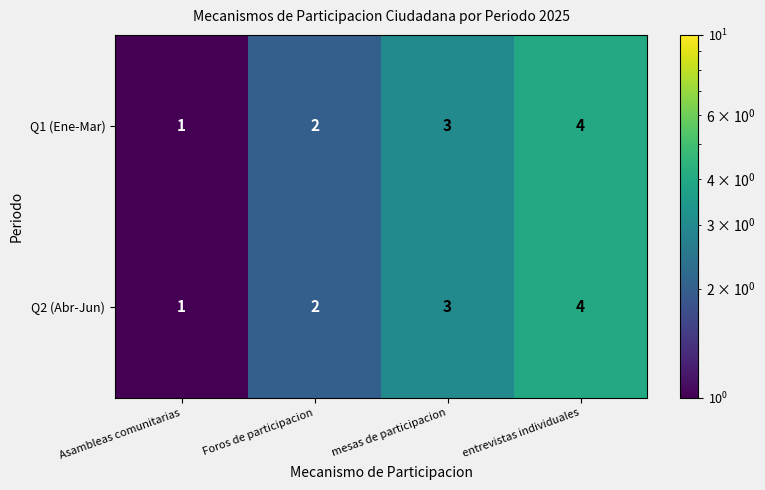

List the labels in order of Q1 (Ene-Mar) value, largest first.

entrevistas individuales, mesas de participacion, Foros de participacion, Asambleas comunitarias